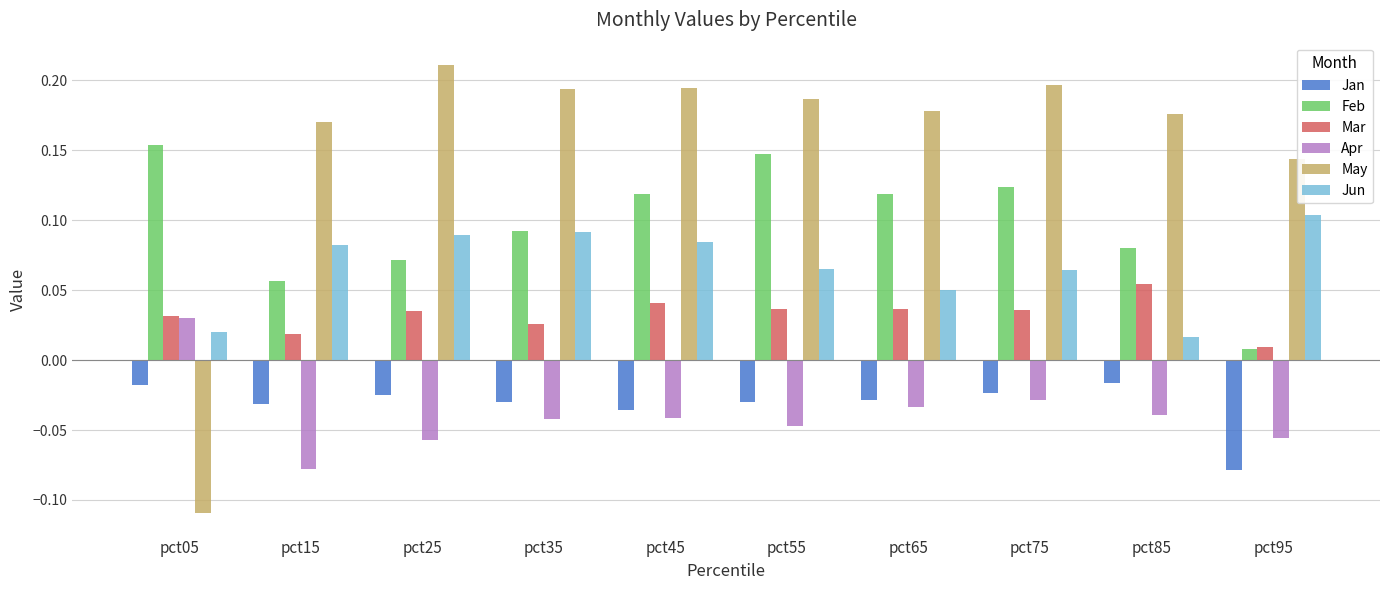

How many groups of bars are there?

10